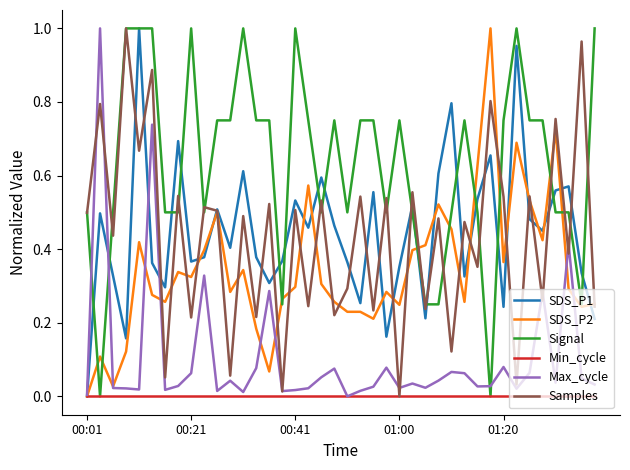

Which series has the largest total across all categories?

Signal